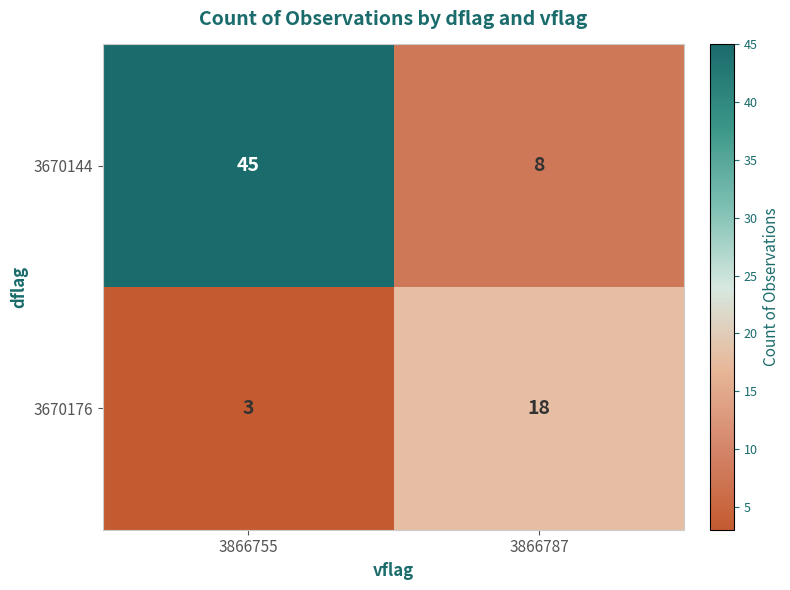

What is the minimum value for 3670144?

8